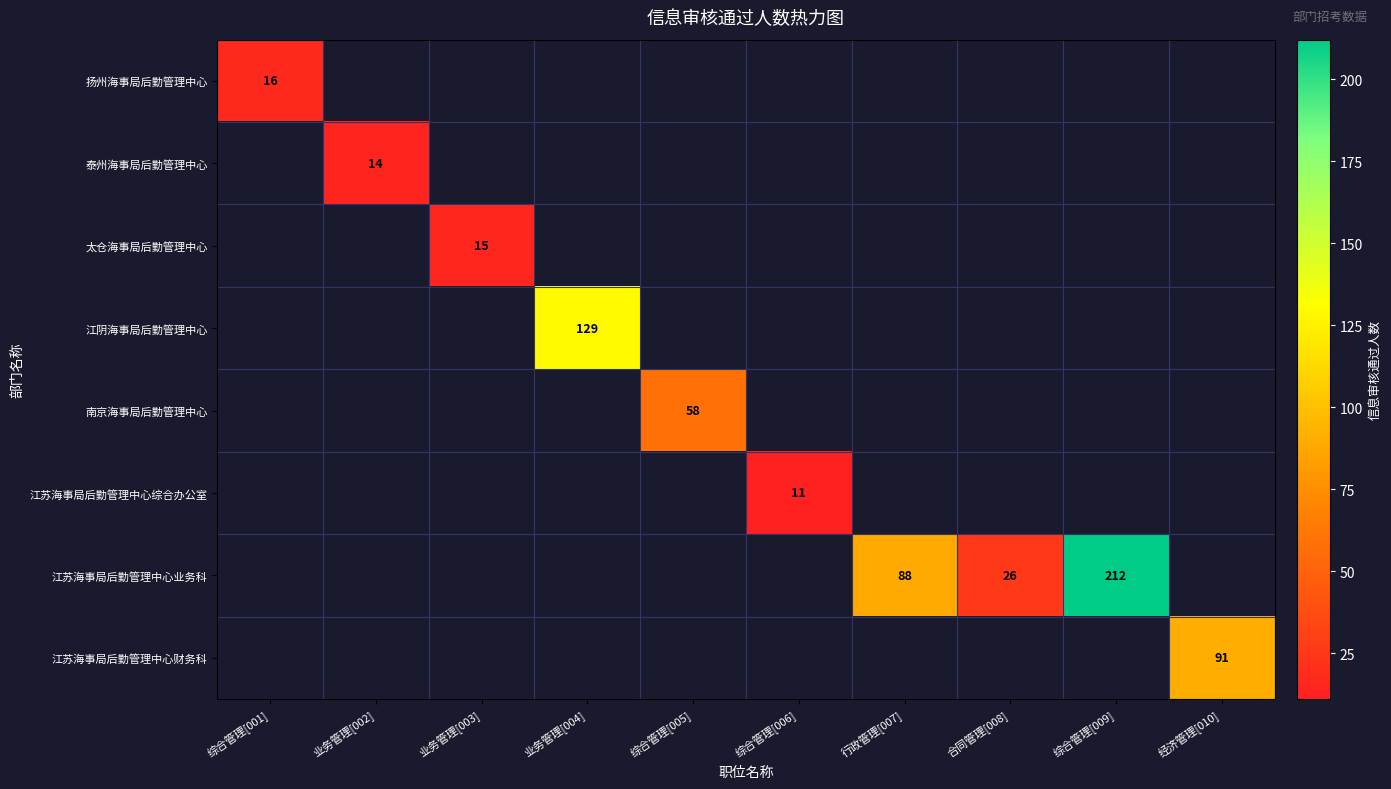

True or false: 扬州海事局后勤管理中心 has a value of 16 at 综合管理[001].

True